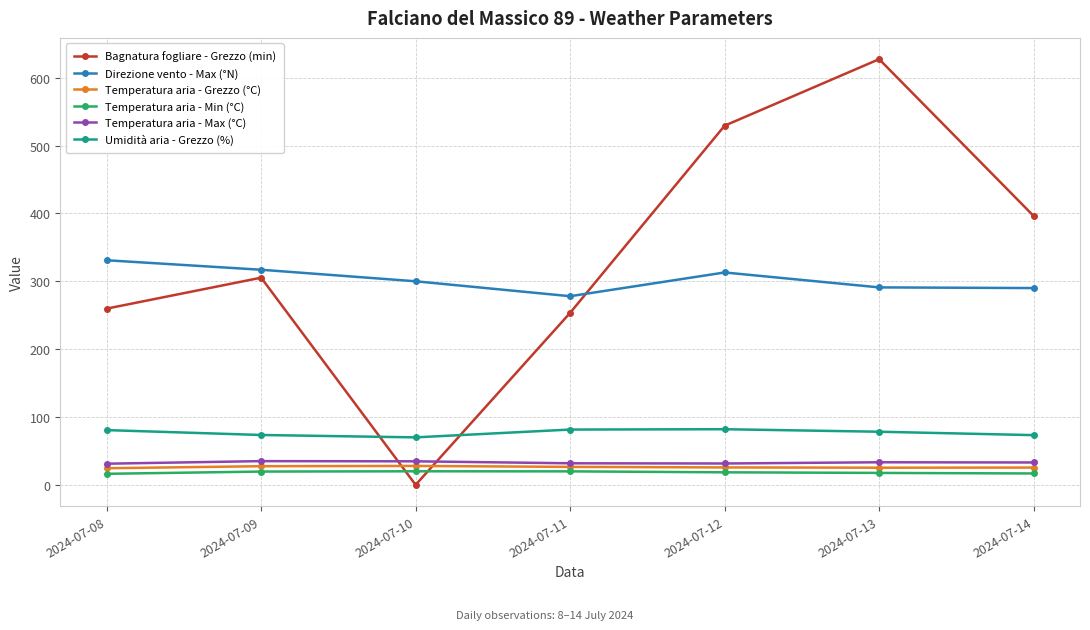

What is the lowest value of the Temperatura aria - Min (°C) series?

16.3